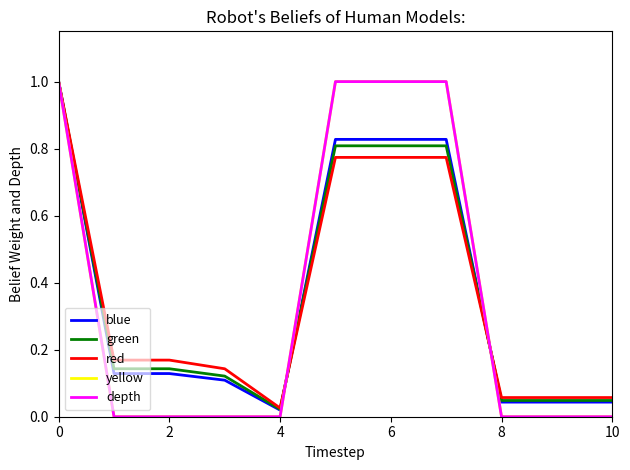

True or false: depth and yellow intersect in this chart.

False